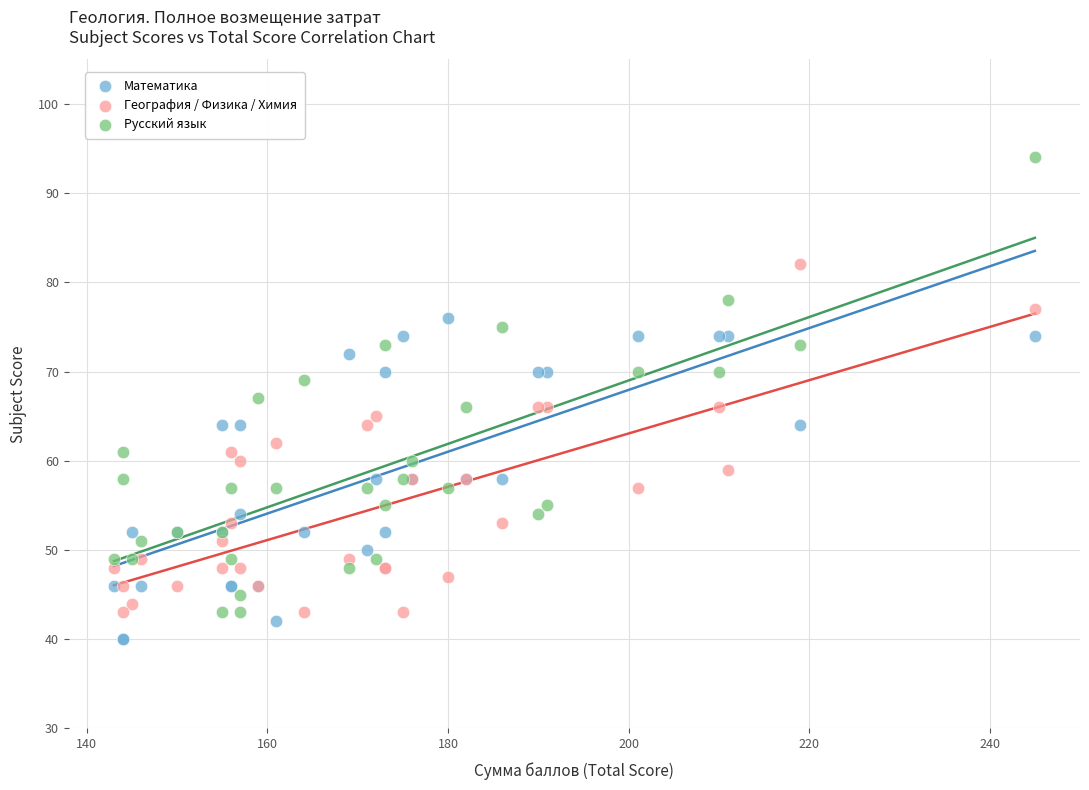

What are all the series names shown in the legend?

Математика, География / Физика / Химия, Русский язык